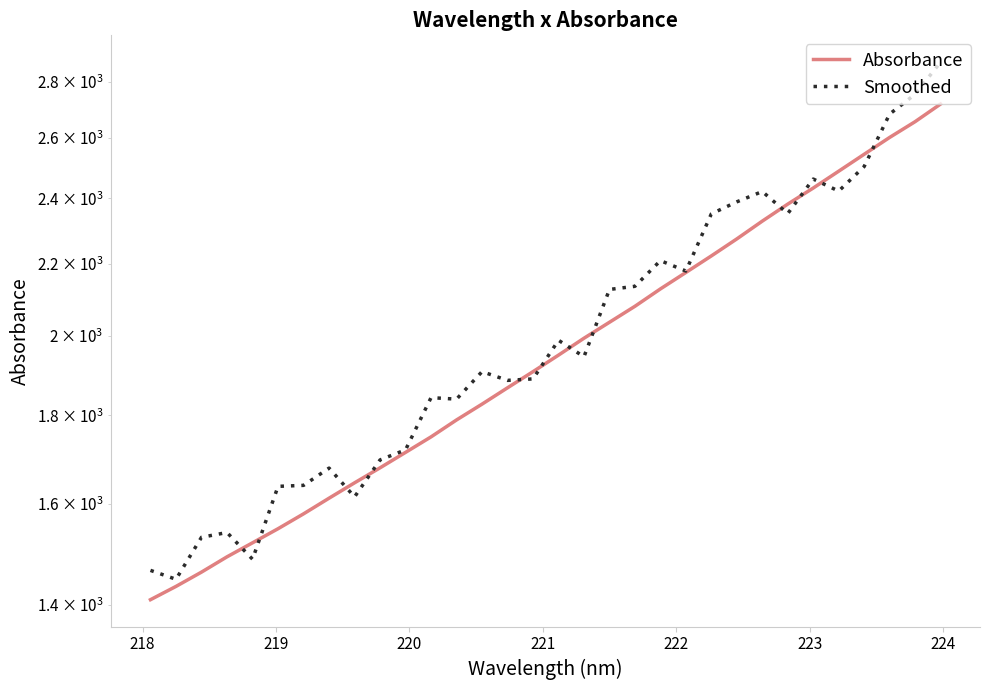

What are all the series names shown in the legend?

Absorbance, Smoothed